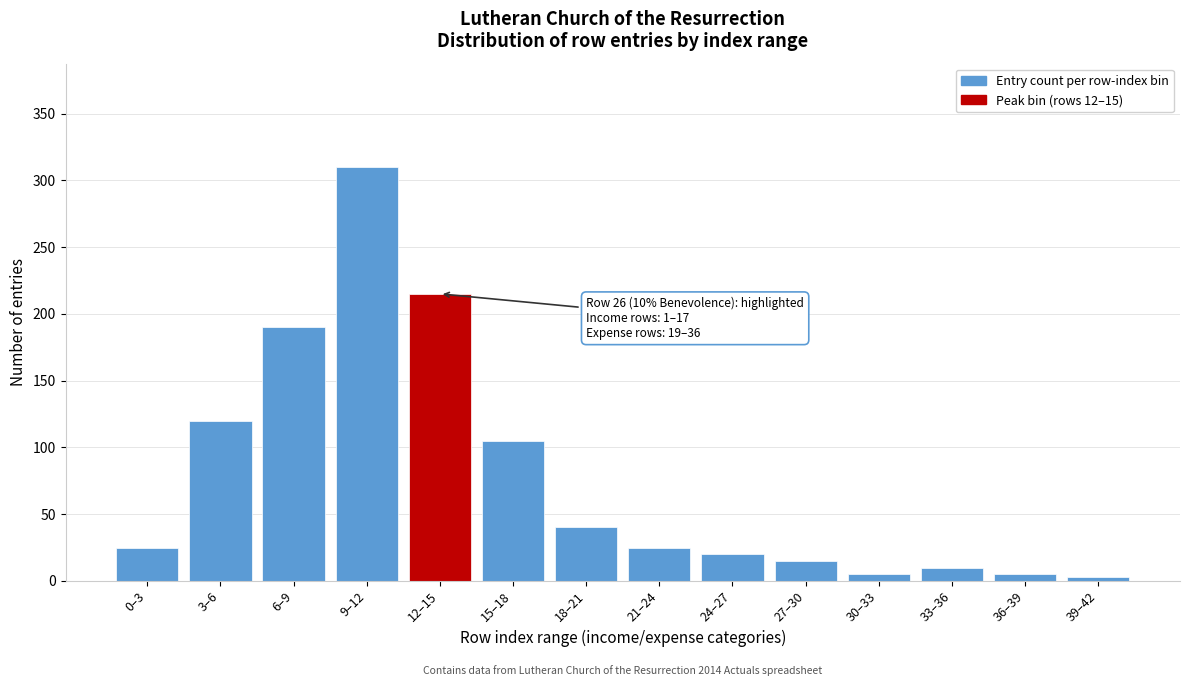

Reading left to right, list all the values displayed in this chart.

25	120	190	310	215	105	40	25	20	15	5	10	5	3